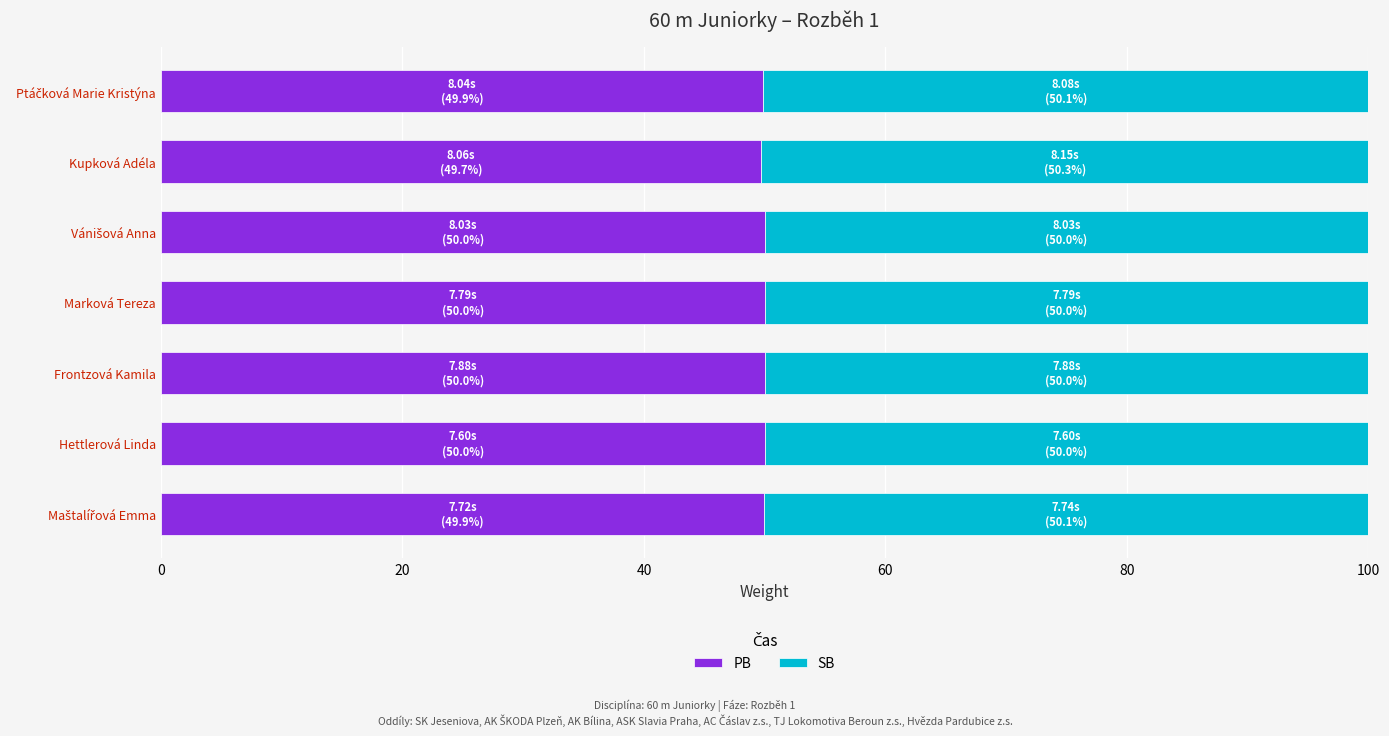

What is the total value across all series at Hettlerová Linda?

100.0